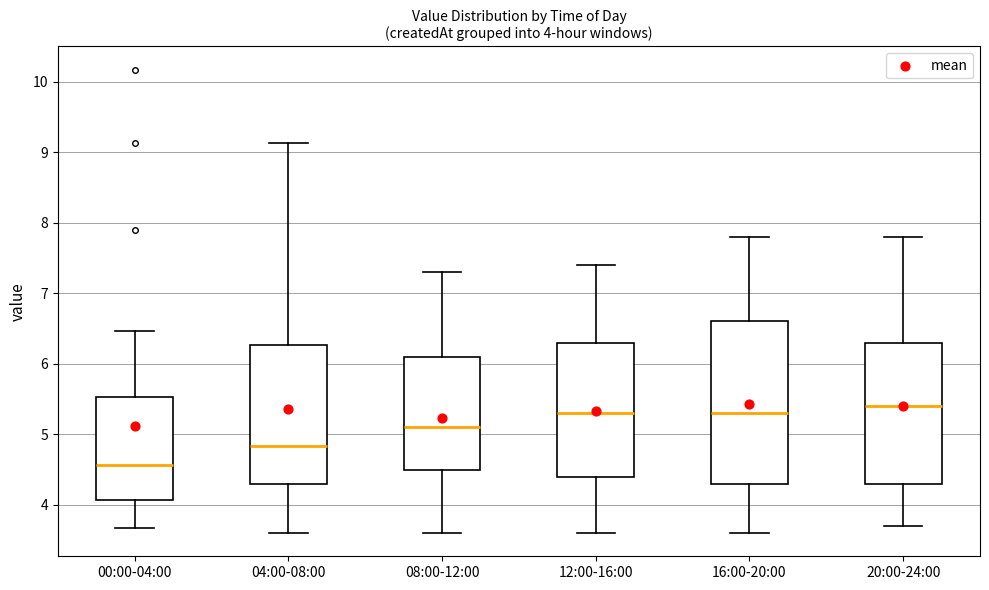

Which box is the tallest, from its lower edge to its upper edge?

16:00-20:00